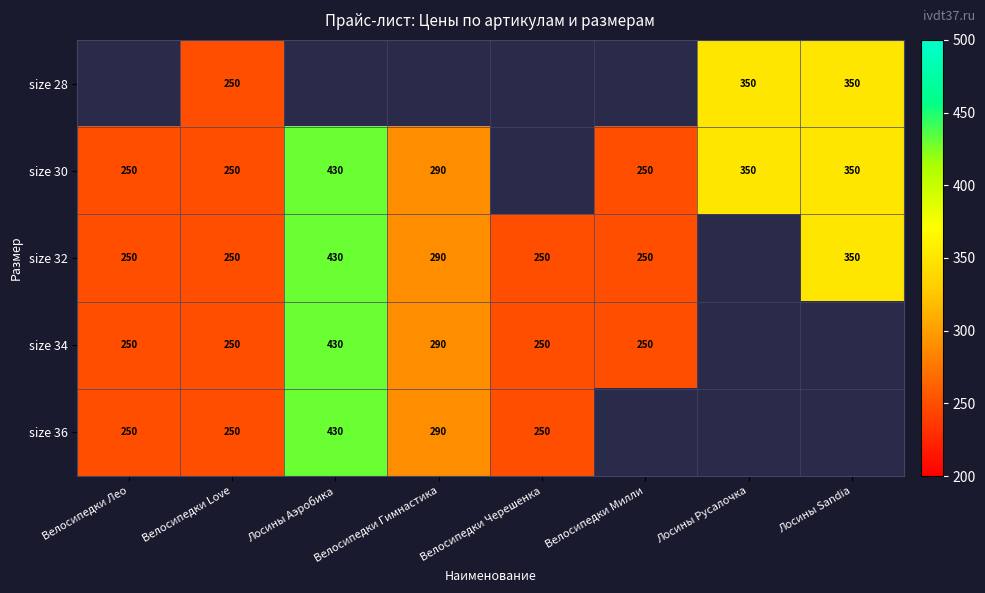

True or false: size 32 has a value of 368 at Велосипедки Love.

False